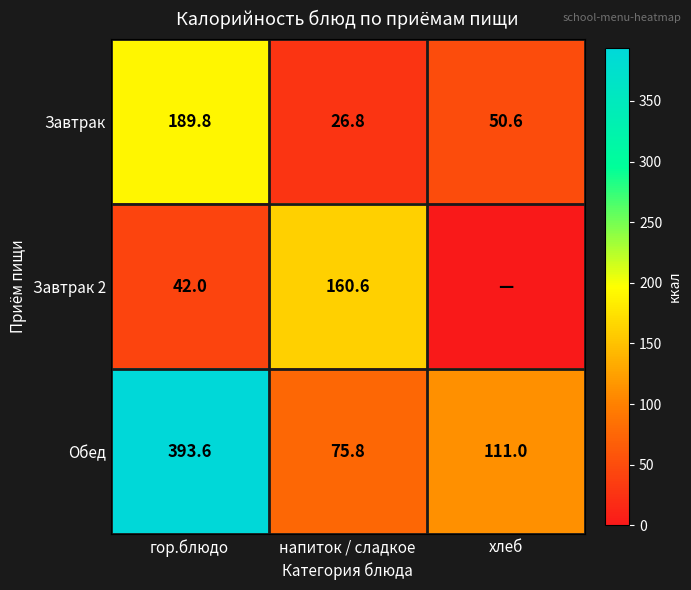

What is the difference between the highest and lowest values at гор.блюдо?

351.6